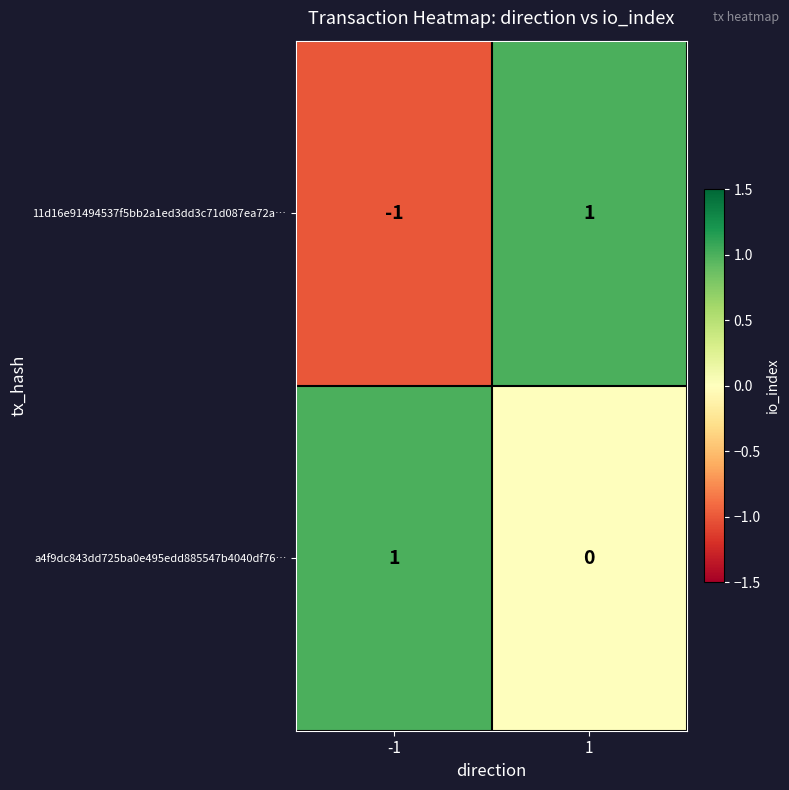

Which series has the largest total across all categories?

a4f9dc843dd725ba0e495edd885547b4040df76…